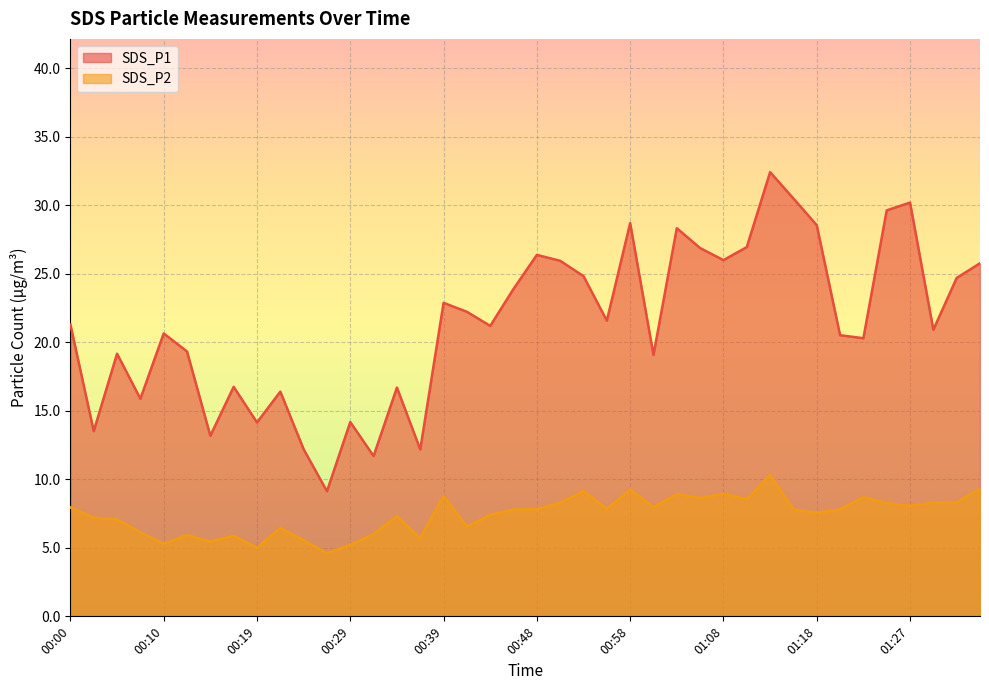

What position from the right is 00:56?

17